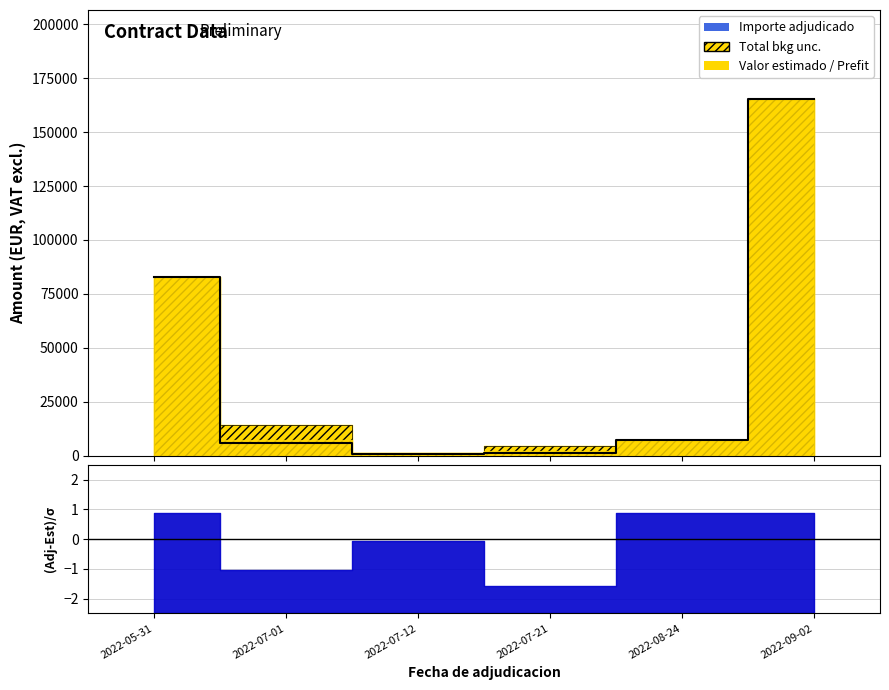

List the labels in order of value, smallest first.

2022-07-12, 2022-07-21, 2022-07-01, 2022-08-24, 2022-05-31, 2022-09-02